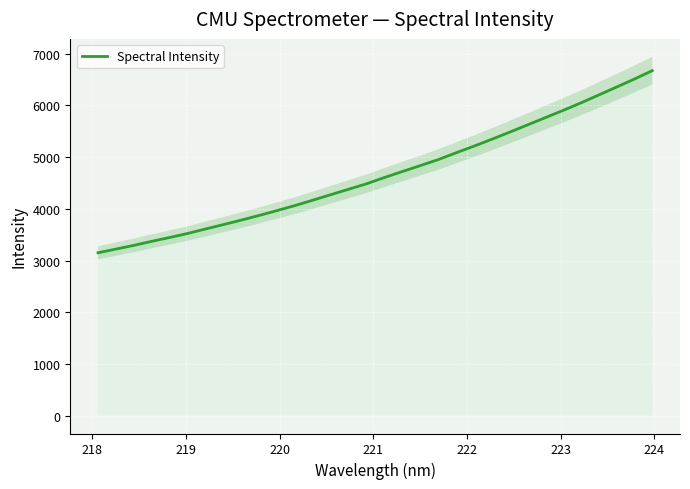

What is the maximum value for Spectral Intensity?

6673.8